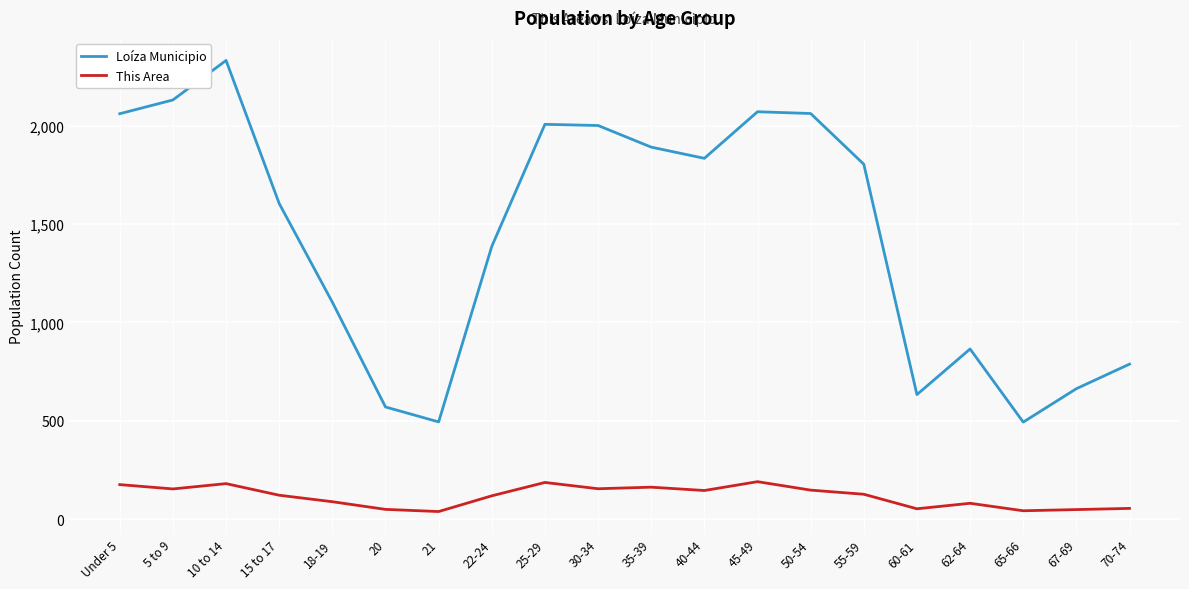

At which category is the sum across all series the highest?

10 to 14